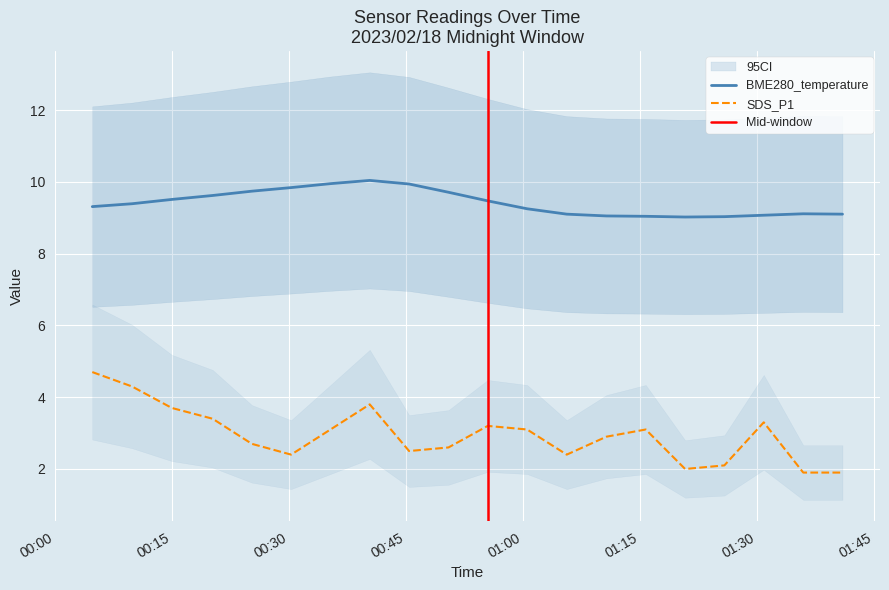

At which category does the chart reach its peak across all series?

2023/02/18 00:40:23